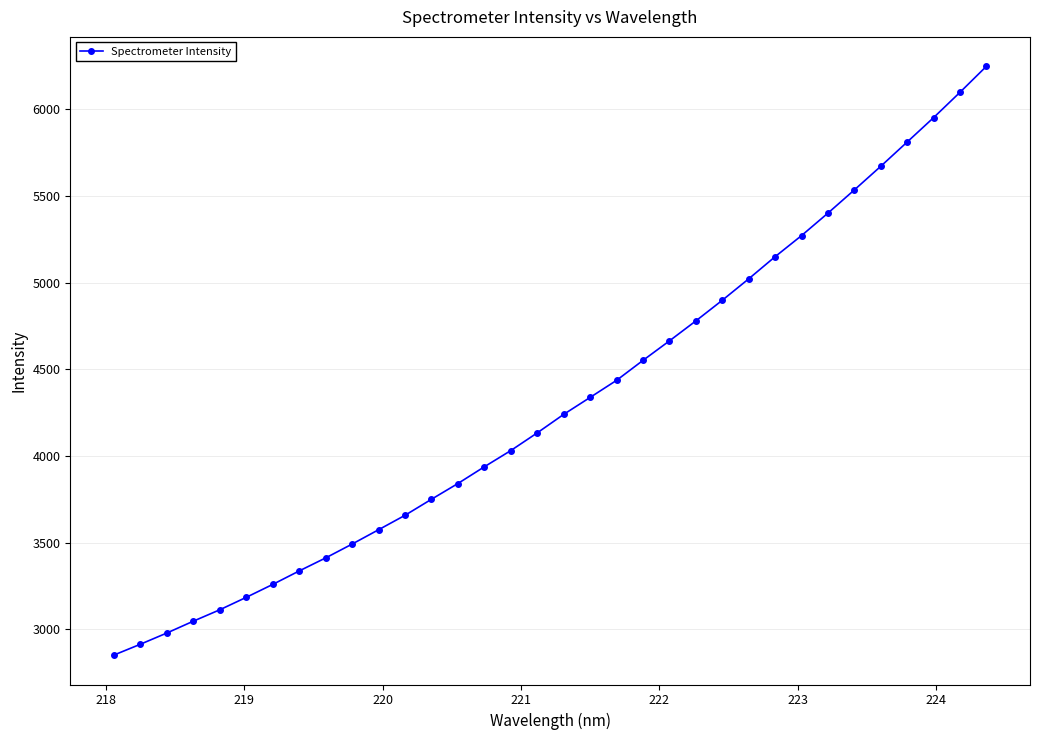

What is the maximum value shown in the chart?

6247.0